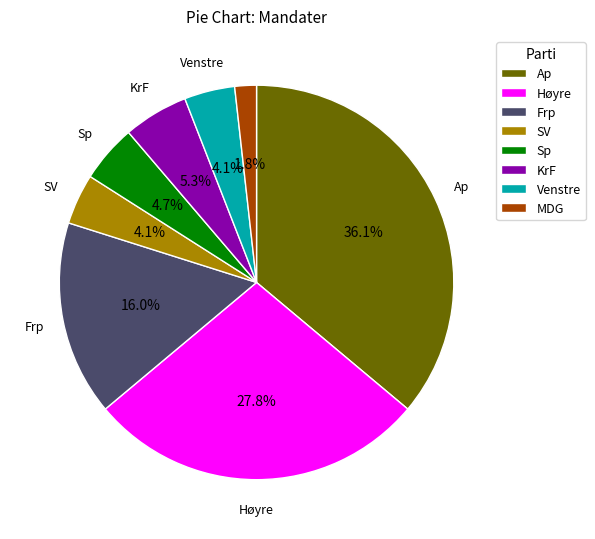

To the nearest percent, what portion does MDG represent?

2%